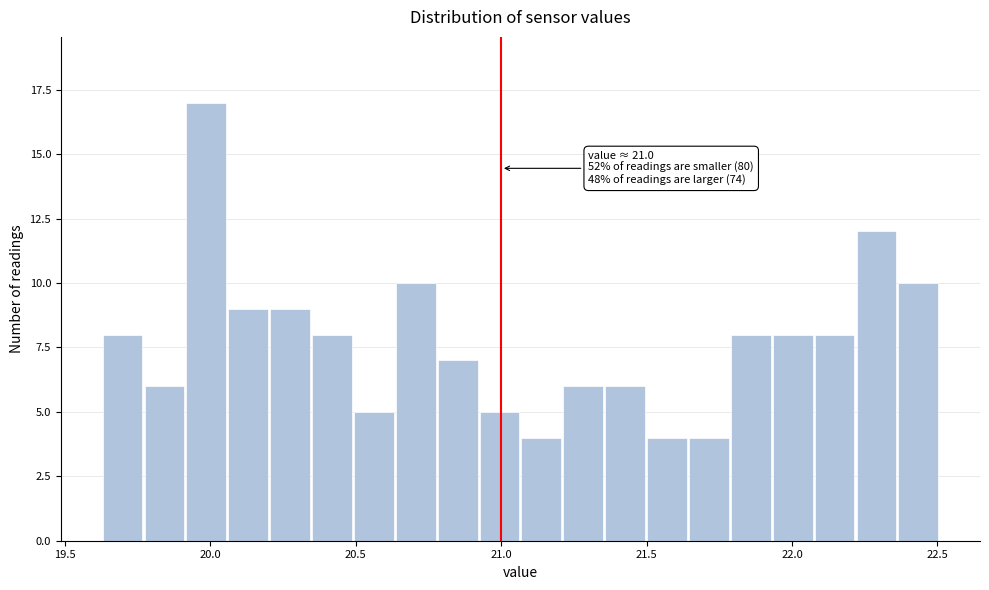

Around what value on the x-axis is the tallest bar? Give the approximate position of its centre, as read against the axis.

20.00